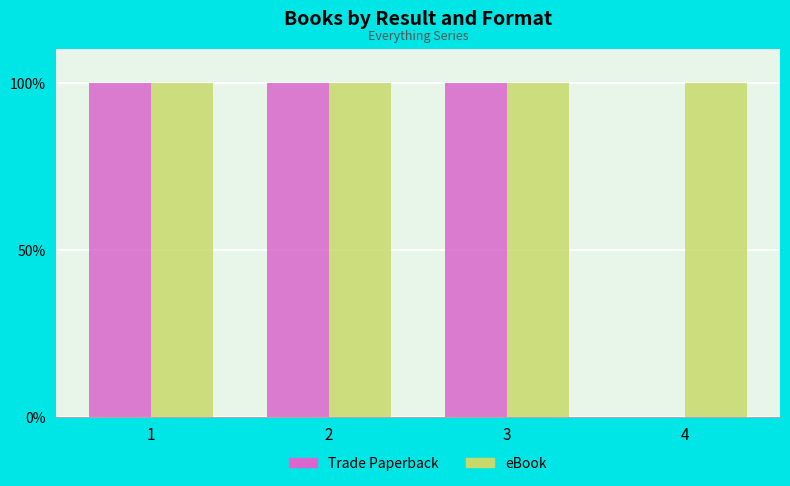

What is the sum of all Trade Paperback values?

300.0